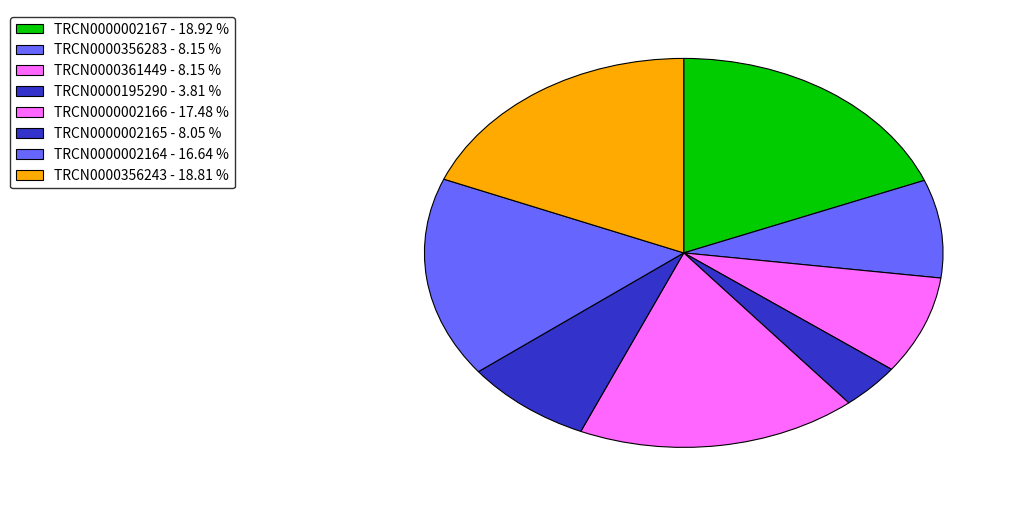

Does TRCN0000002167 account for over 50% of the chart?

No